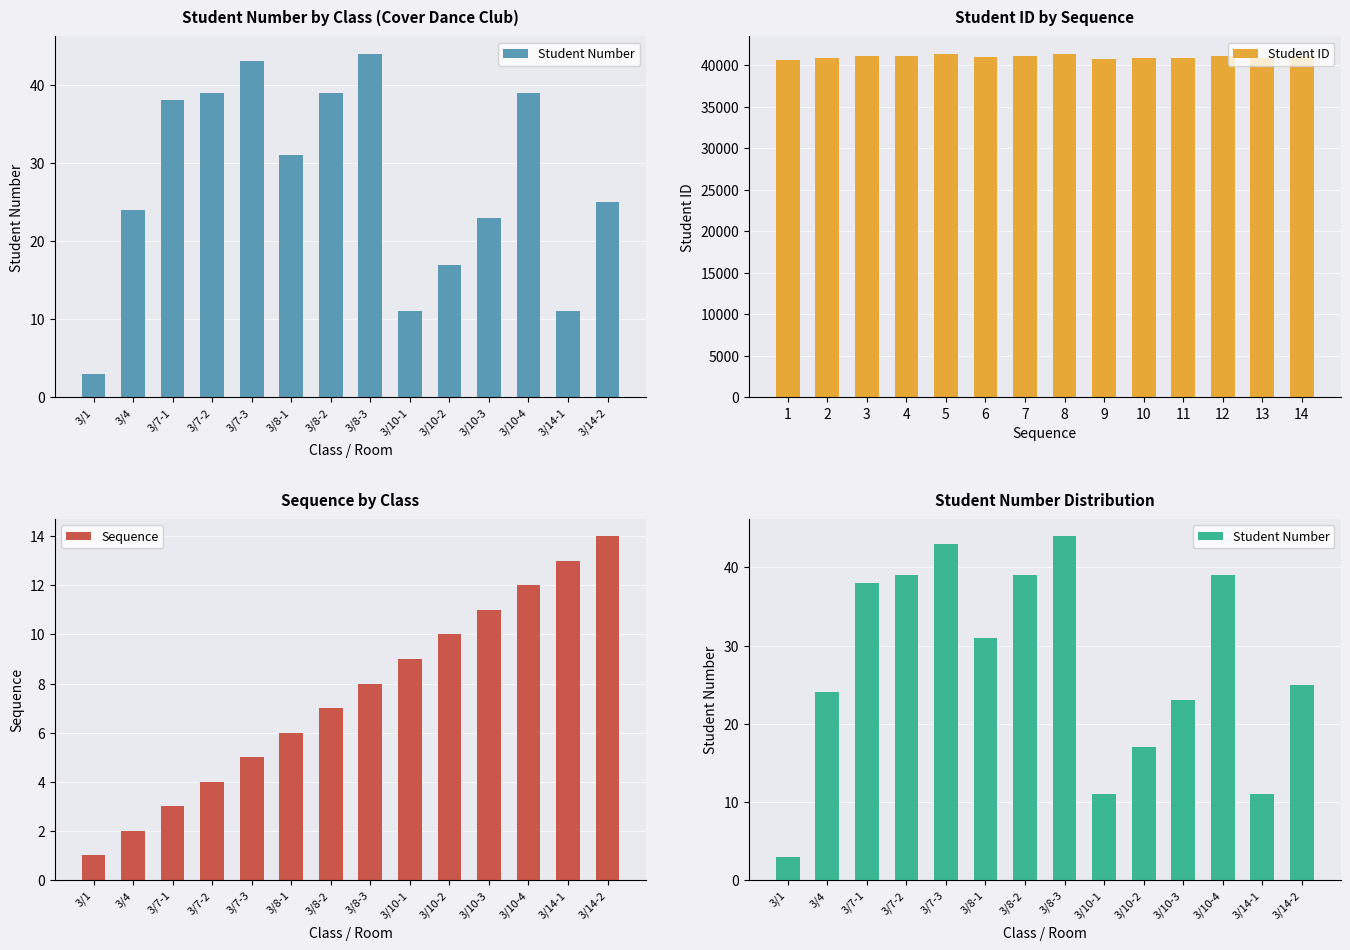

List the series in order of their peak value, highest first.

Student ID, Student Number, Sequence